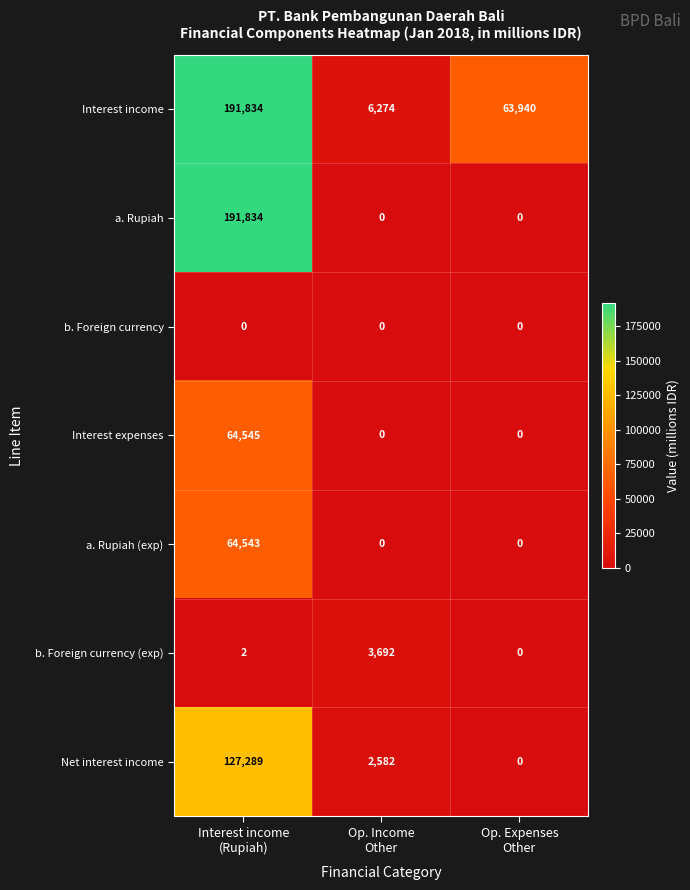

What is the total value across all series at Op. Income
Other?

12548